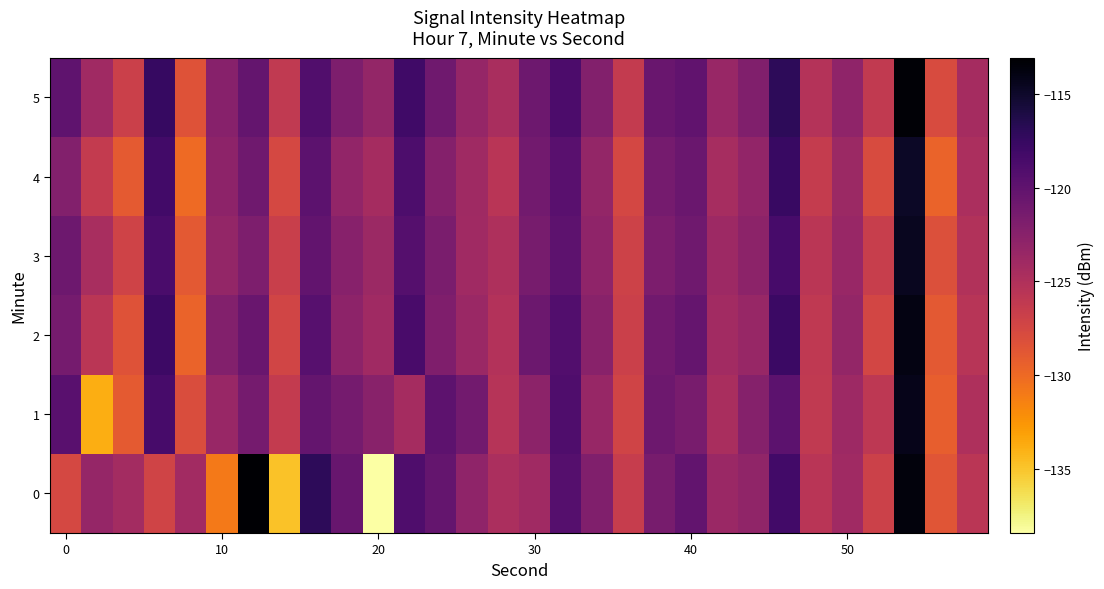

Which series has the largest total across all categories?

5